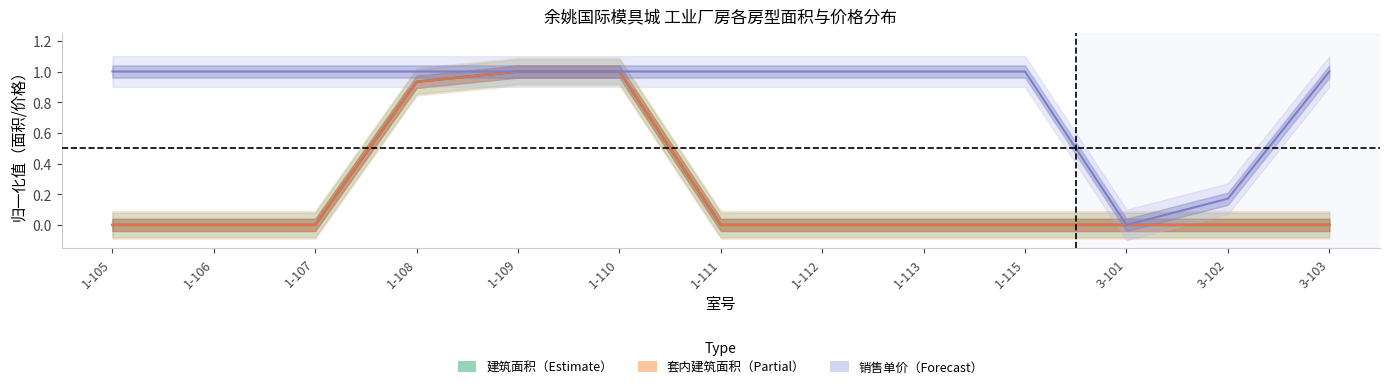

What is the average value of the 建筑面积_mean series?

0.2